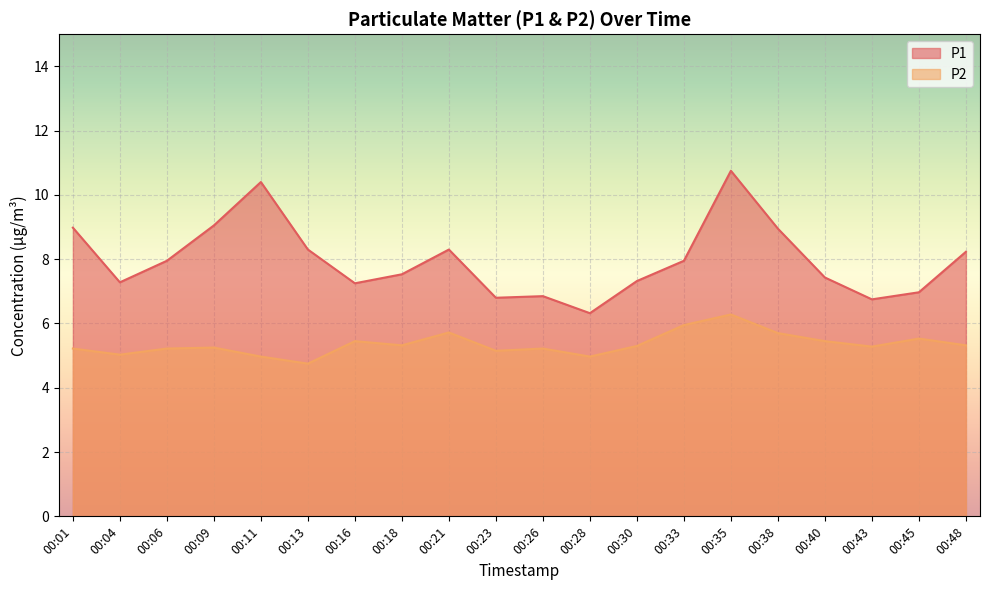

True or false: P1 and P2 intersect in this chart.

False